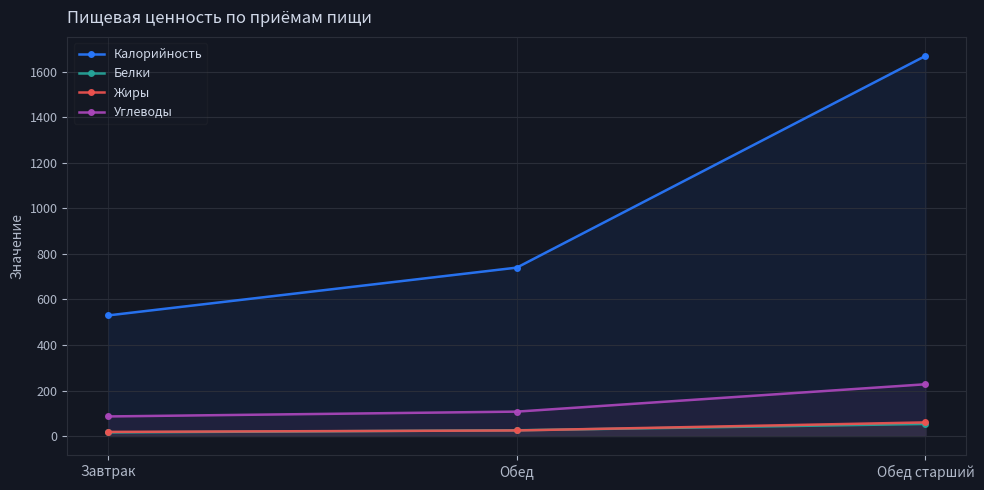

Is the value of Калорийность at Обед старший greater than the value of Белки at Обед?

Yes